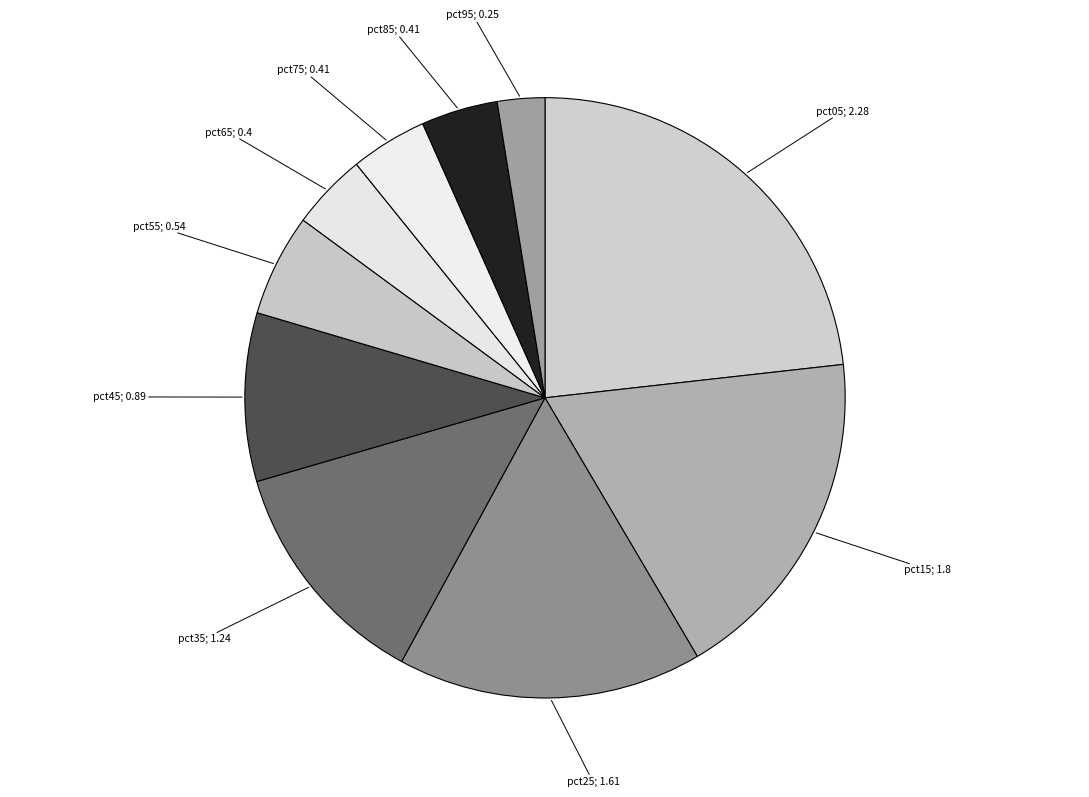

Rank the categories by value from highest to lowest.

pct05, pct15, pct25, pct35, pct45, pct55, pct75, pct85, pct65, pct95